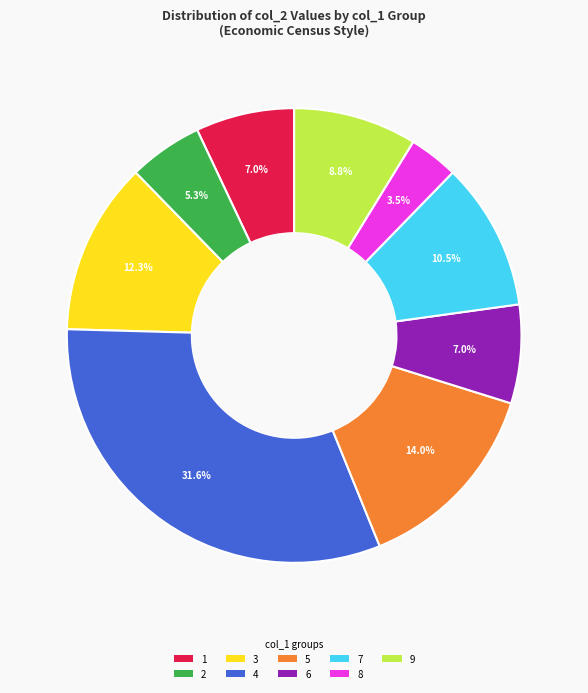

Does any single category account for the majority?

No